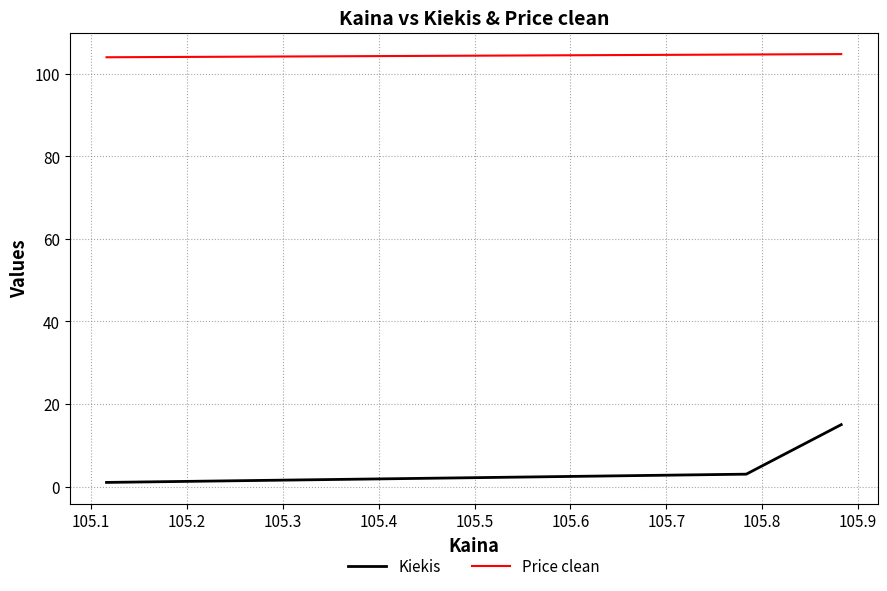

Rank the series at 105.2 from lowest to highest value.

Kiekis, Price clean